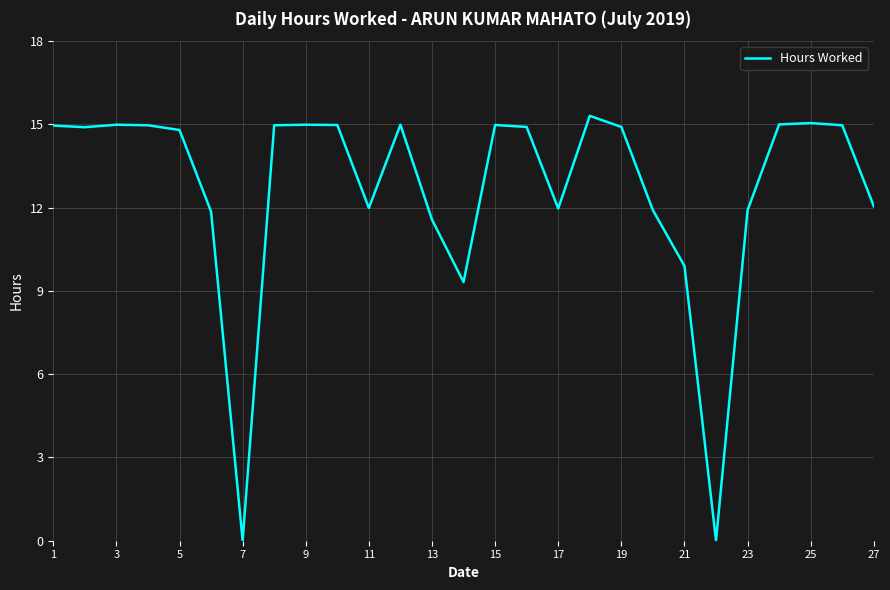

What is the difference between the maximum and minimum values?

15.3